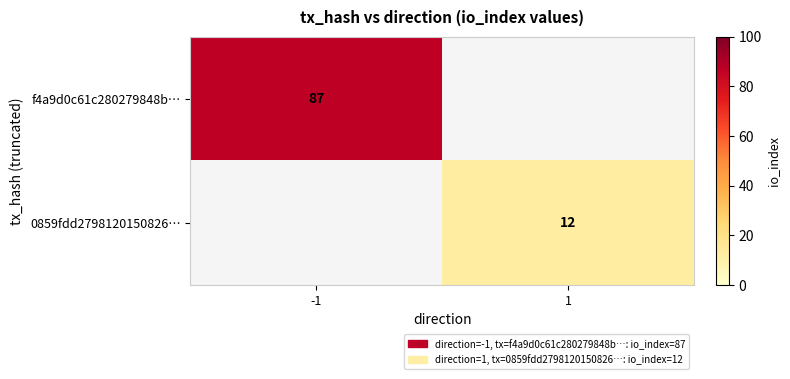

The 0859fdd2798120150826… series shows 12 at 1. True or false?

True